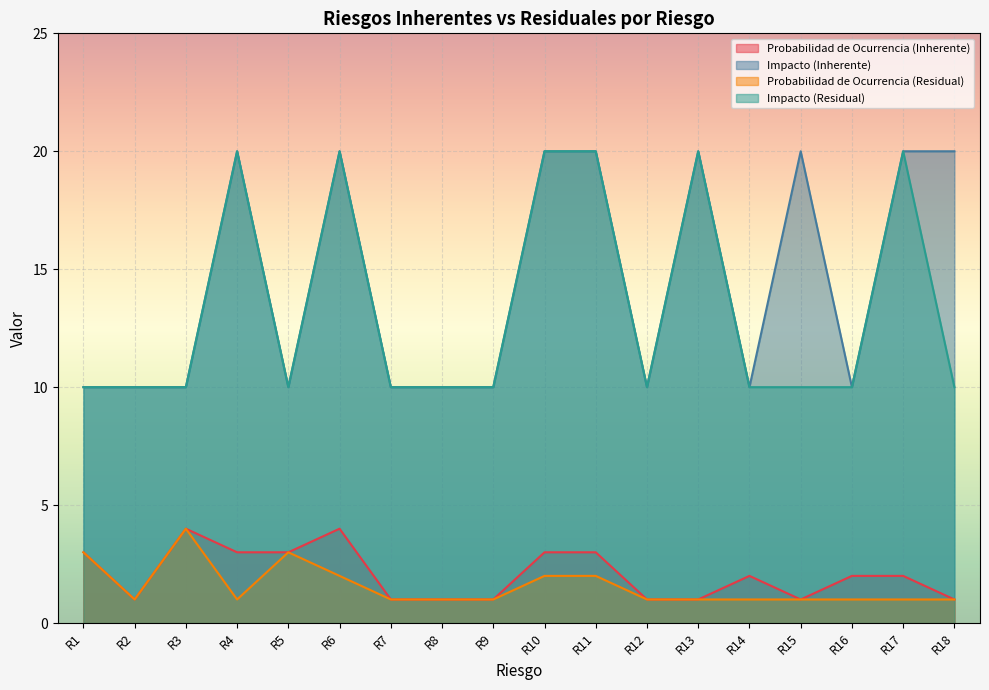

Rank the series at R13 from lowest to highest value.

Probabilidad de Ocurrencia (Inherente), Probabilidad de Ocurrencia (Residual), Impacto (Inherente), Impacto (Residual)